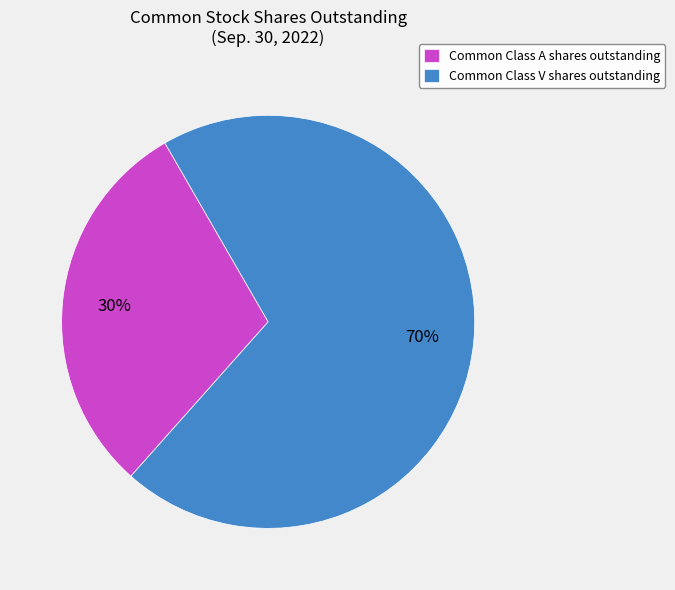

Which slice is the smallest?

Common Class A shares outstanding